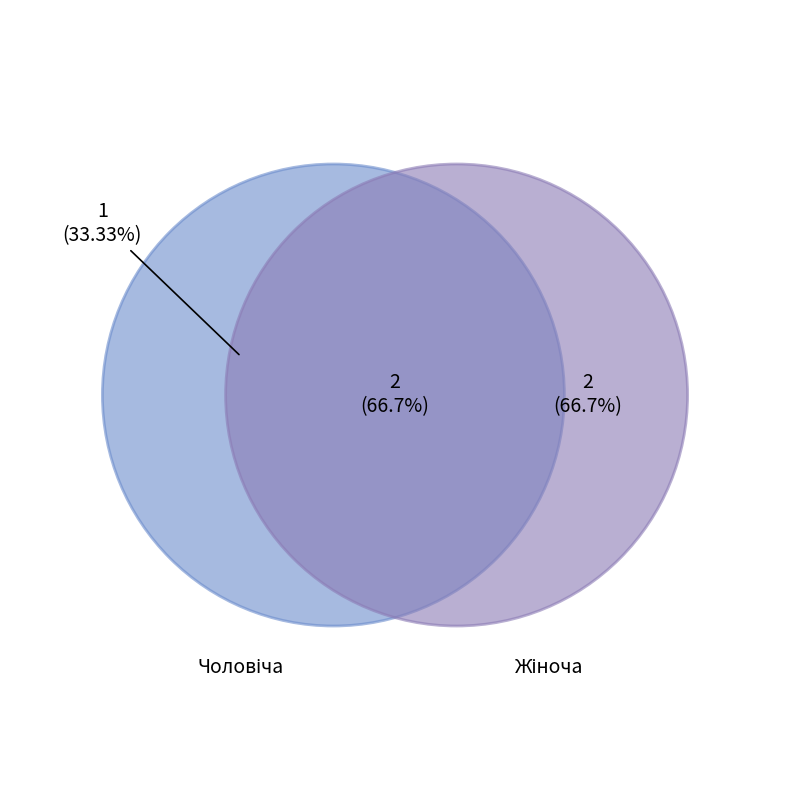

Count the number of slices in the pie.

2